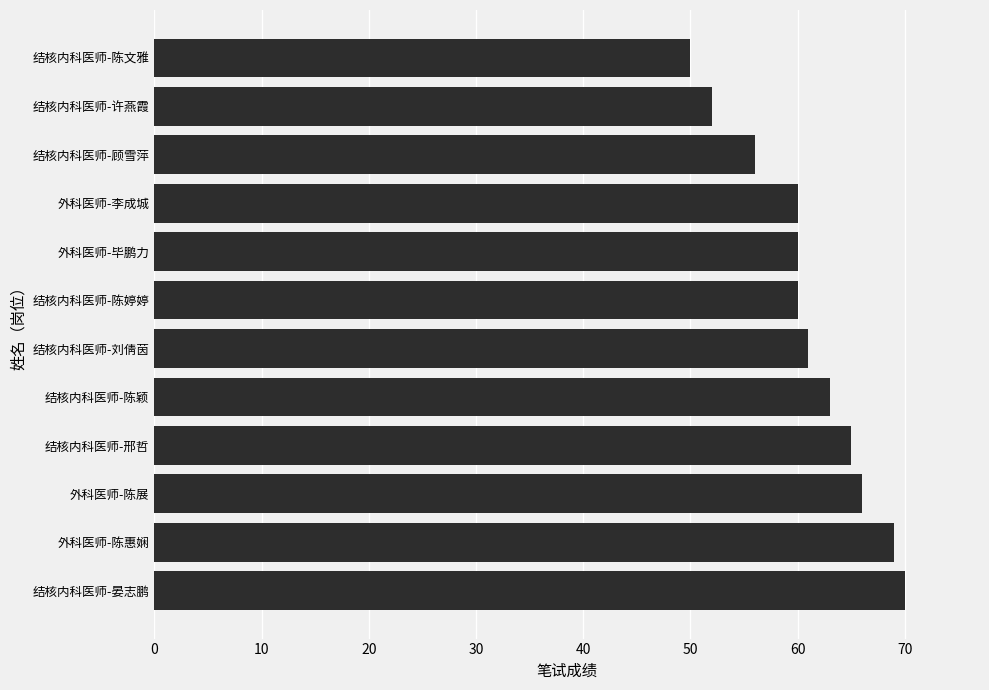

Reading bottom to top, extract all data points from this chart.

70	69	66	65	63	61	60	60	60	56	52	50